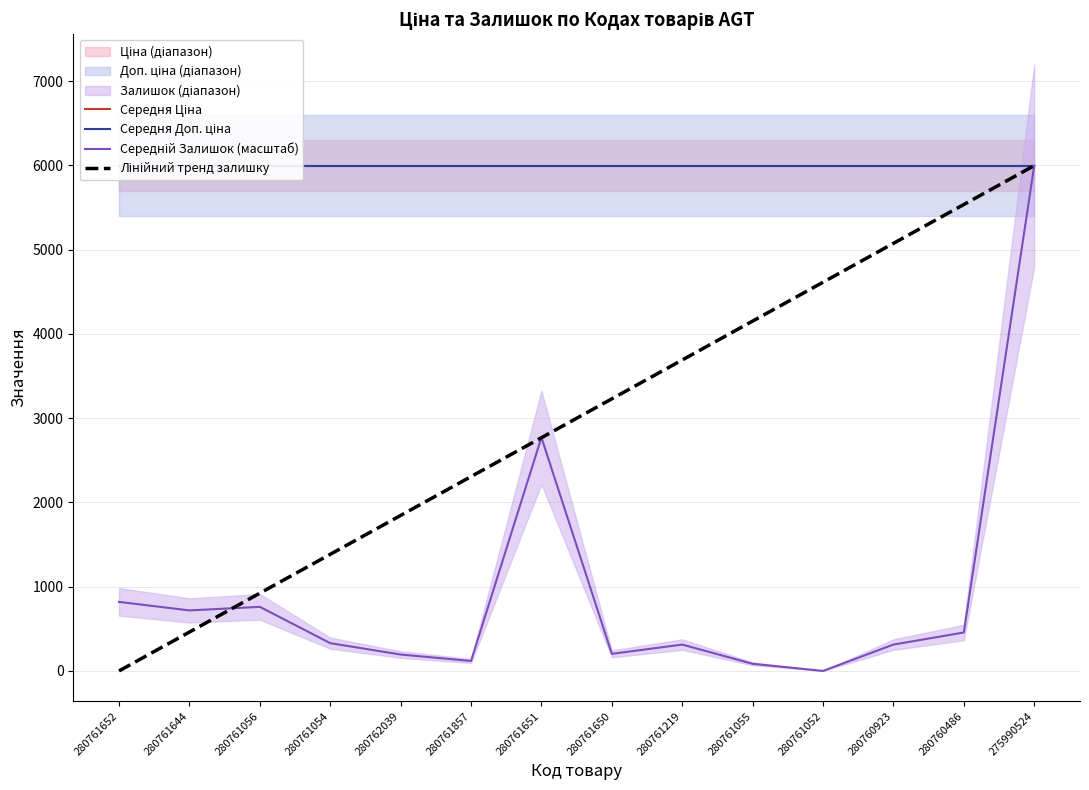

The Лінійний тренд залишку series shows 922.6 at 280761056. True or false?

True